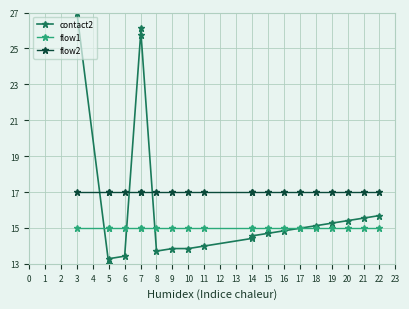

Which series has the largest total across all categories?

flow2